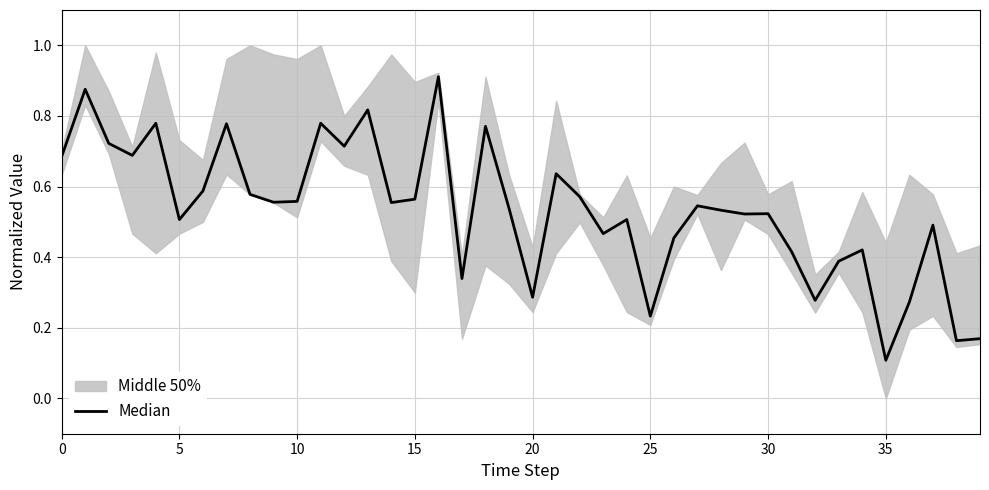

What is the maximum value shown in the chart?

0.9